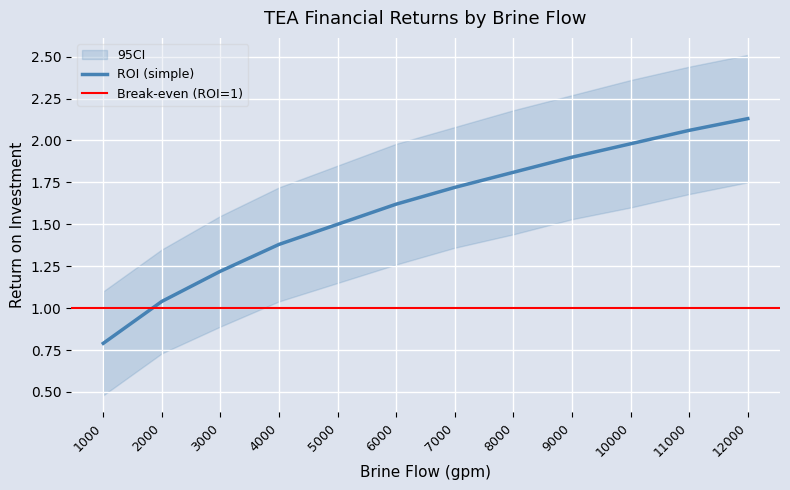

What is the change in value from 6000 to 11000?

+0.4